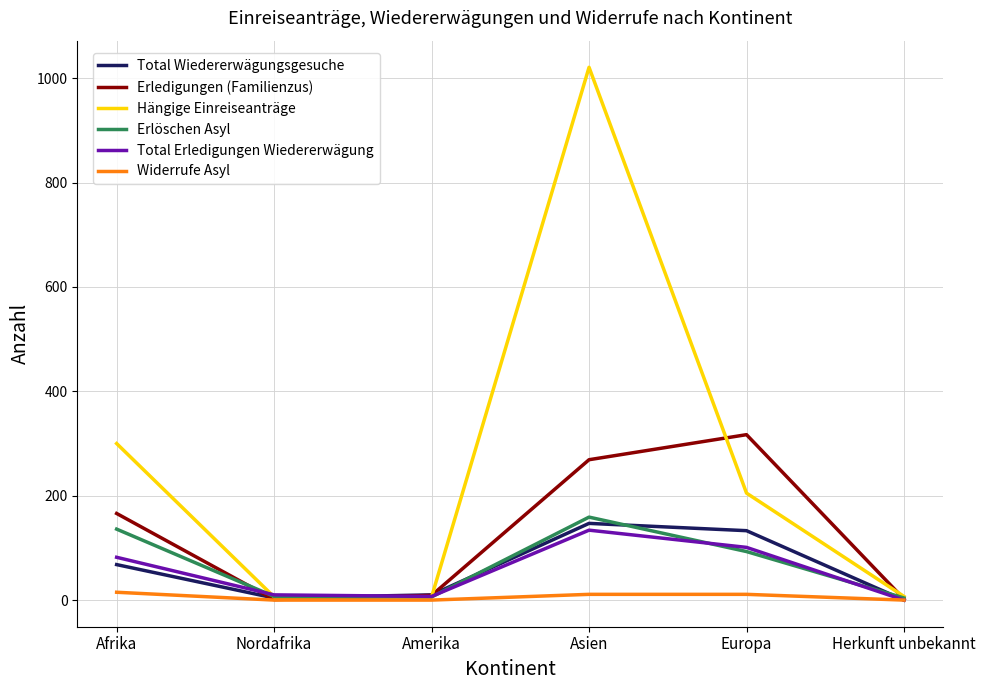

At how many categories does at least one series exceed 218?

3